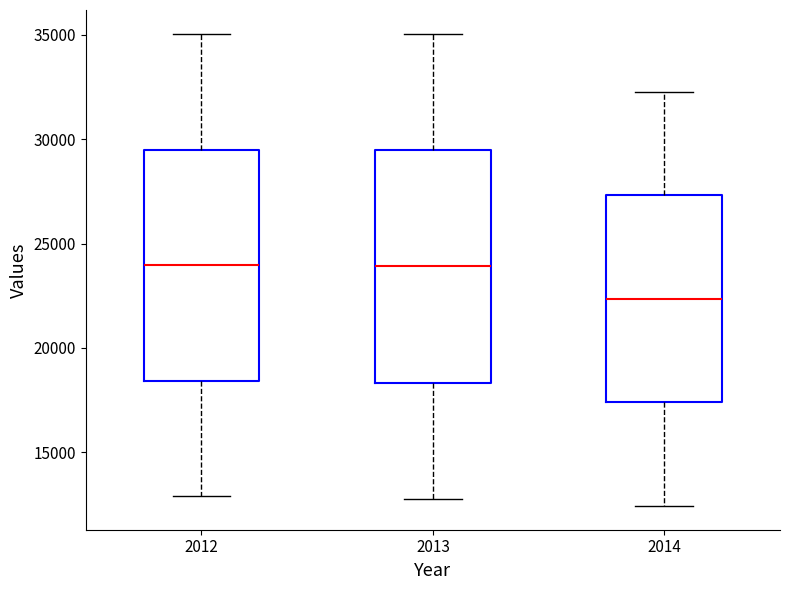

Which box has the lowest median line?

2014